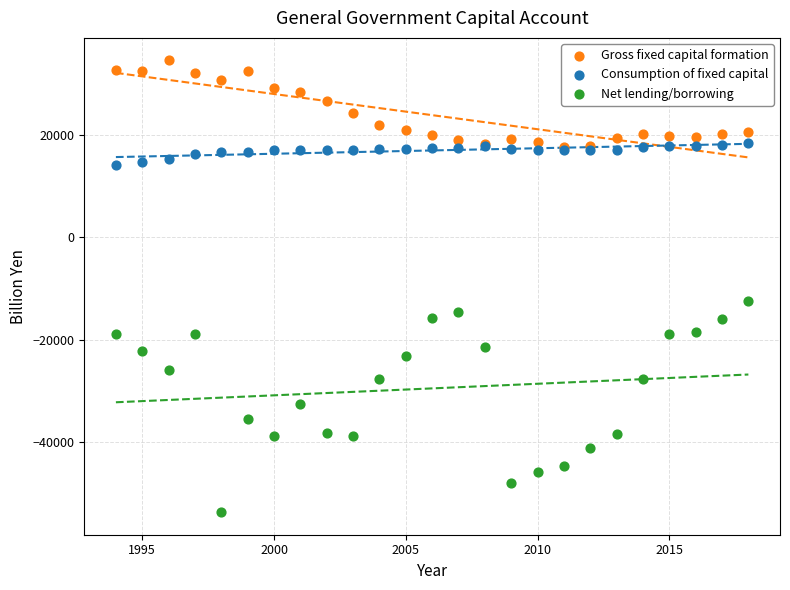

Across all series, what Y value is closest to -9541?

-12484.3